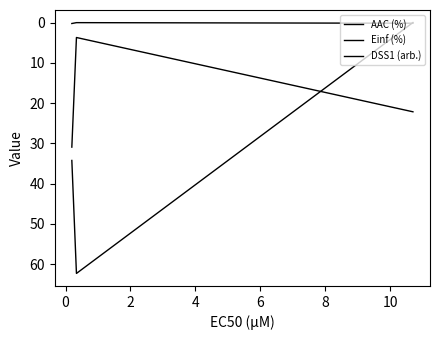

Is this an area chart (filled region under the line)?

No